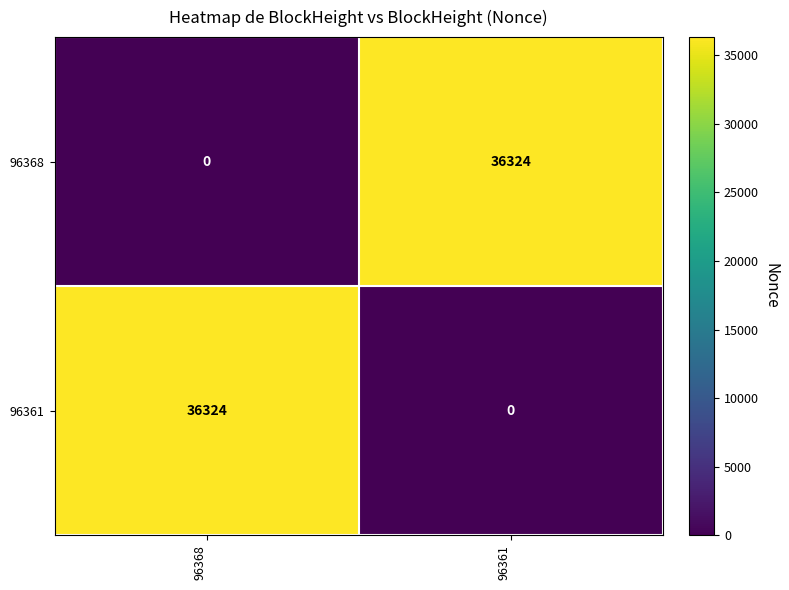

What is the average value of the 96361 series?

18162